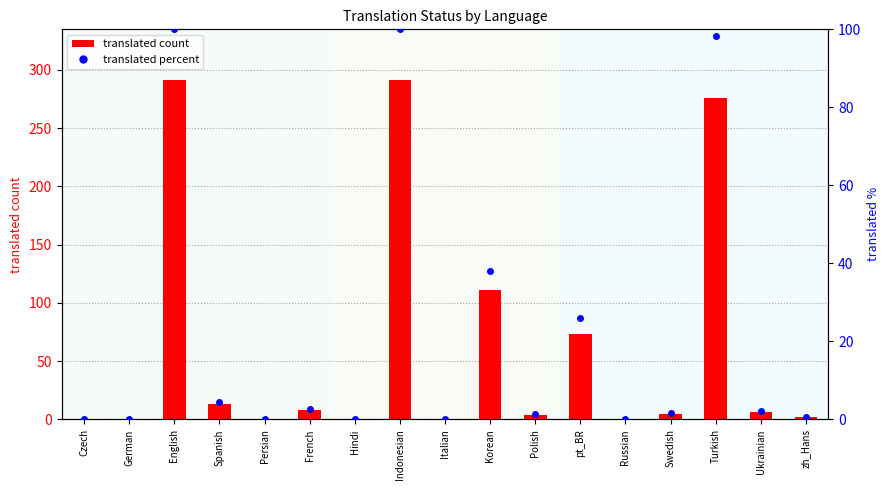

At which category is the sum across all series the highest?

English